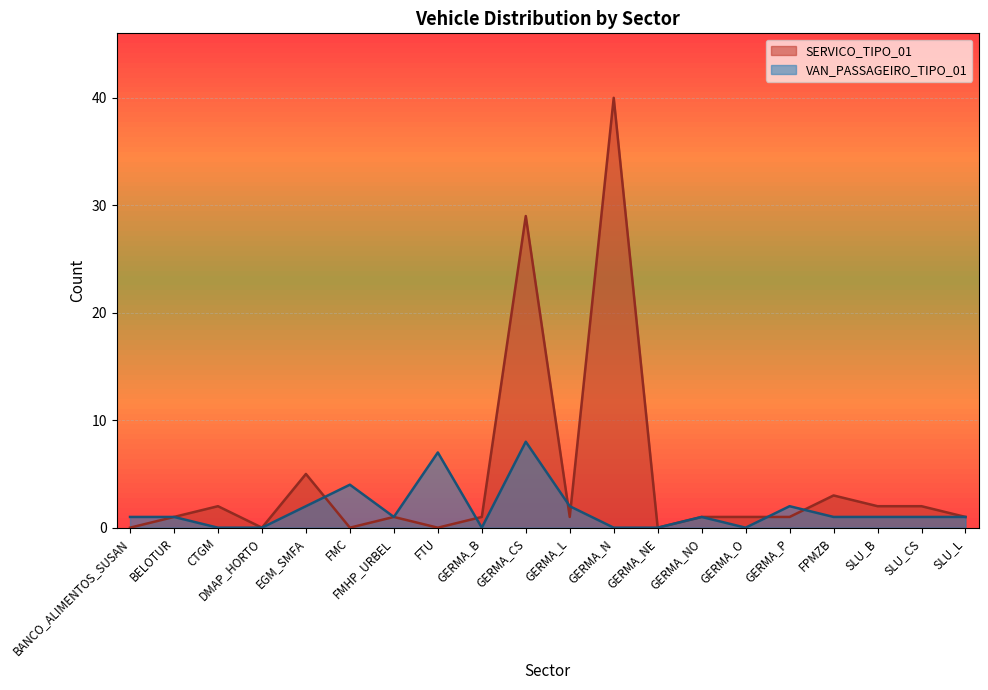

How many intersections are there between VAN_PASSAGEIRO_TIPO_01 and SERVICO_TIPO_01?

6